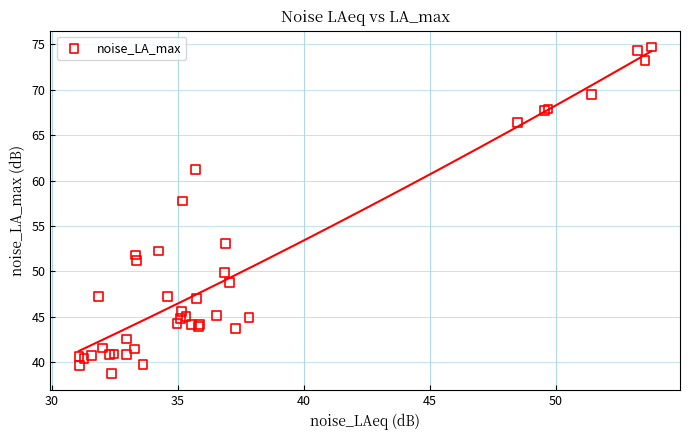

What Y value in the scatter plot is closest to 56?

57.8